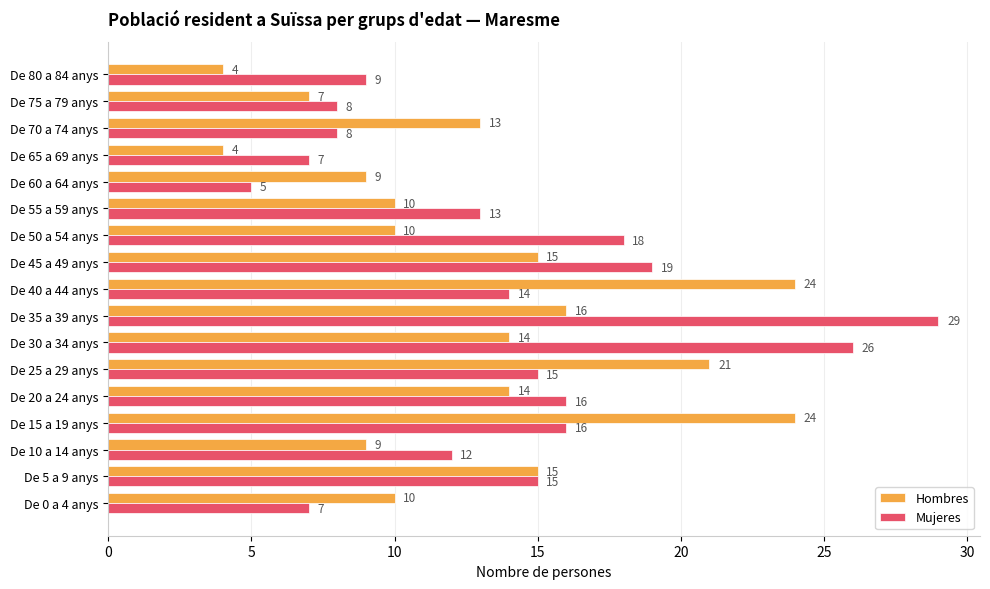

Which series has the largest range (max minus min)?

Mujeres